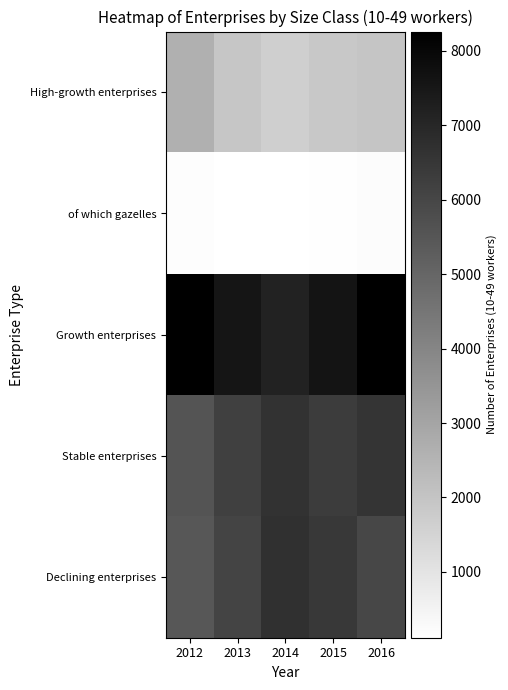

Rank the series by their maximum value, from lowest to highest.

of which gazelles, High-growth enterprises, Stable enterprises, Declining enterprises, Growth enterprises